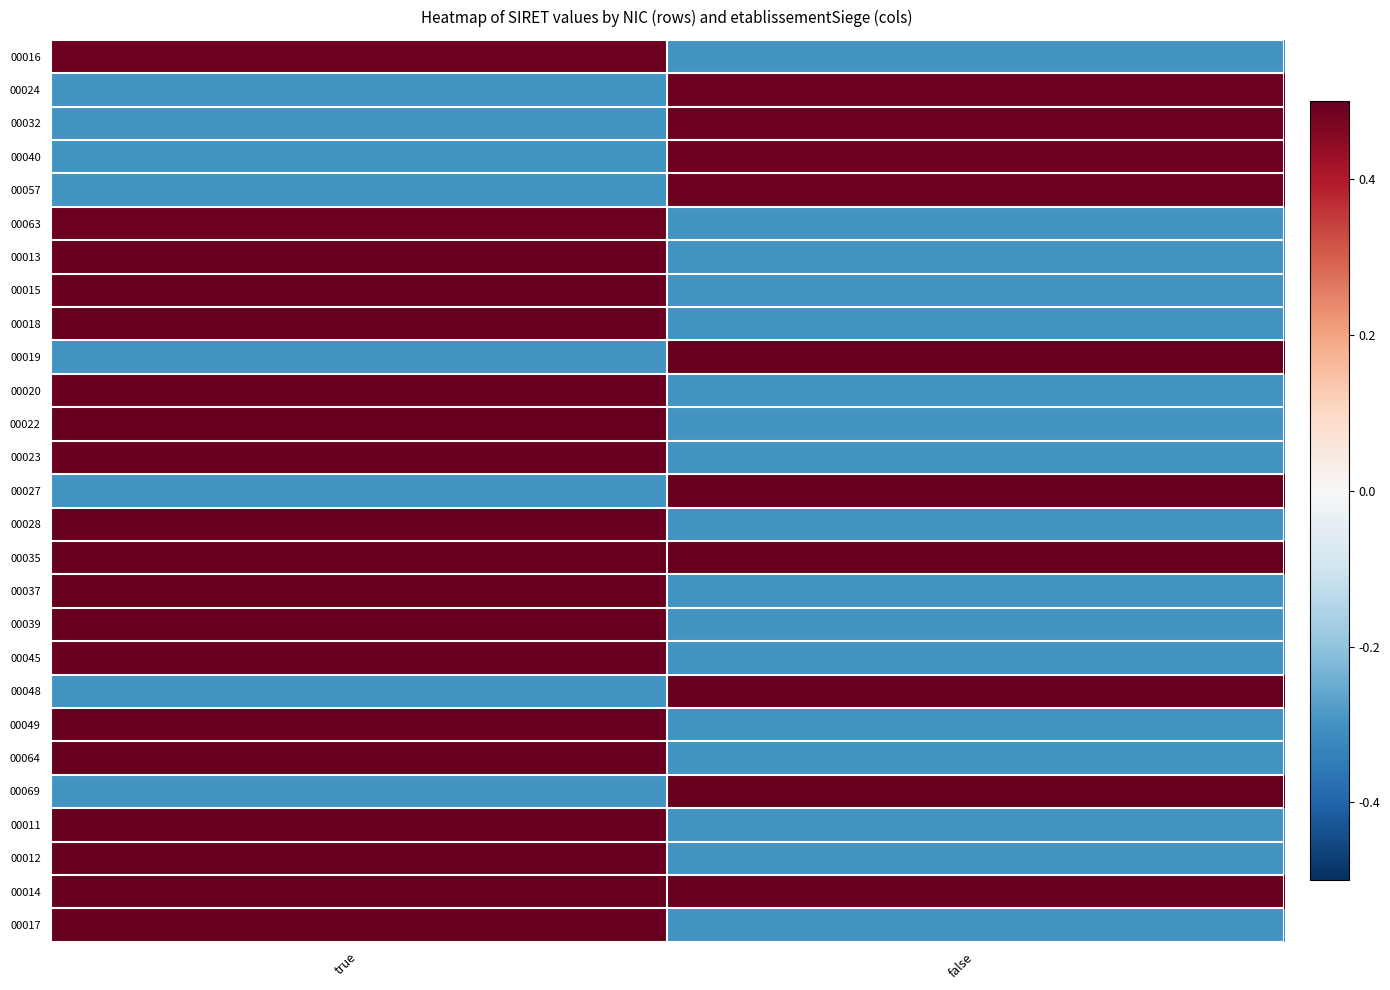

Reading right to left, list all the values displayed in this chart.

00016: false=-0.3	true=0.5
00024: false=0.5	true=-0.3
00032: false=0.5	true=-0.3
00040: false=0.5	true=-0.3
00057: false=0.5	true=-0.3
00063: false=-0.3	true=0.5
00013: false=-0.3	true=0.5
00015: false=-0.3	true=0.5
00018: false=-0.3	true=0.5
00019: false=0.5	true=-0.3
00020: false=-0.3	true=0.5
00022: false=-0.3	true=0.5
00023: false=-0.3	true=0.5
00027: false=0.5	true=-0.3
00028: false=-0.3	true=0.5
00035: false=0.5	true=0.5
00037: false=-0.3	true=0.5
00039: false=-0.3	true=0.5
00045: false=-0.3	true=0.5
00048: false=0.5	true=-0.3
00049: false=-0.3	true=0.5
00064: false=-0.3	true=0.5
00069: false=0.5	true=-0.3
00011: false=-0.3	true=0.5
00012: false=-0.3	true=0.5
00014: false=0.5	true=0.5
00017: false=-0.3	true=0.5